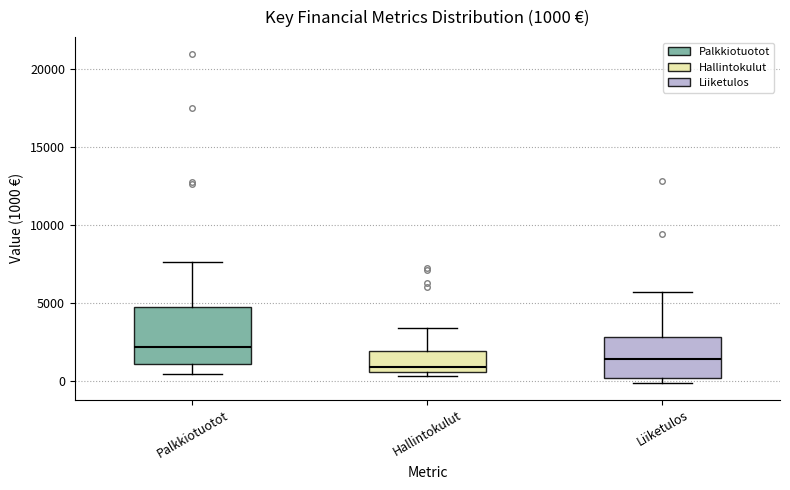

Which box's median line is the highest?

Palkkiotuotot